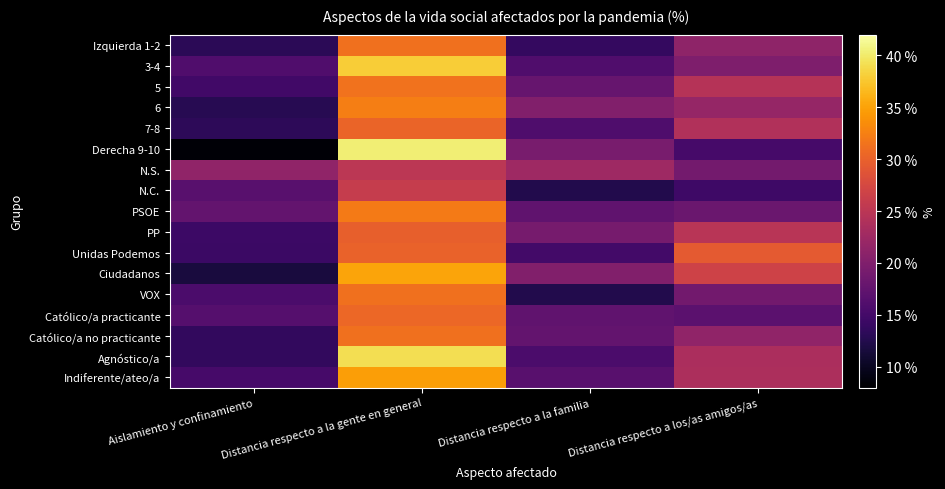

What is the total value across all series at Distancia respecto a la familia?

289.7